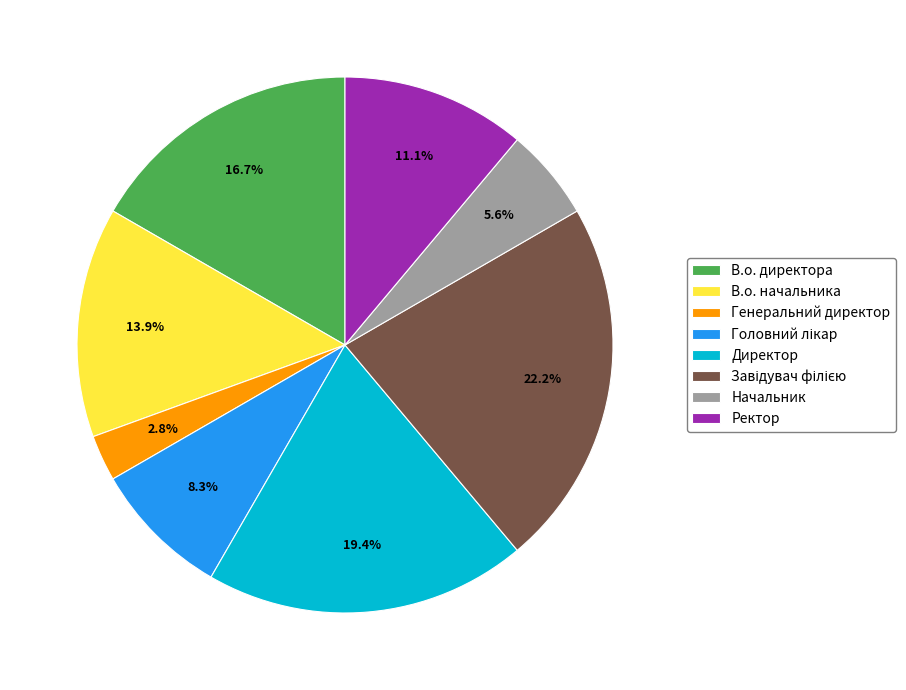

To the nearest percent, what portion does В.о. начальника represent?

14%